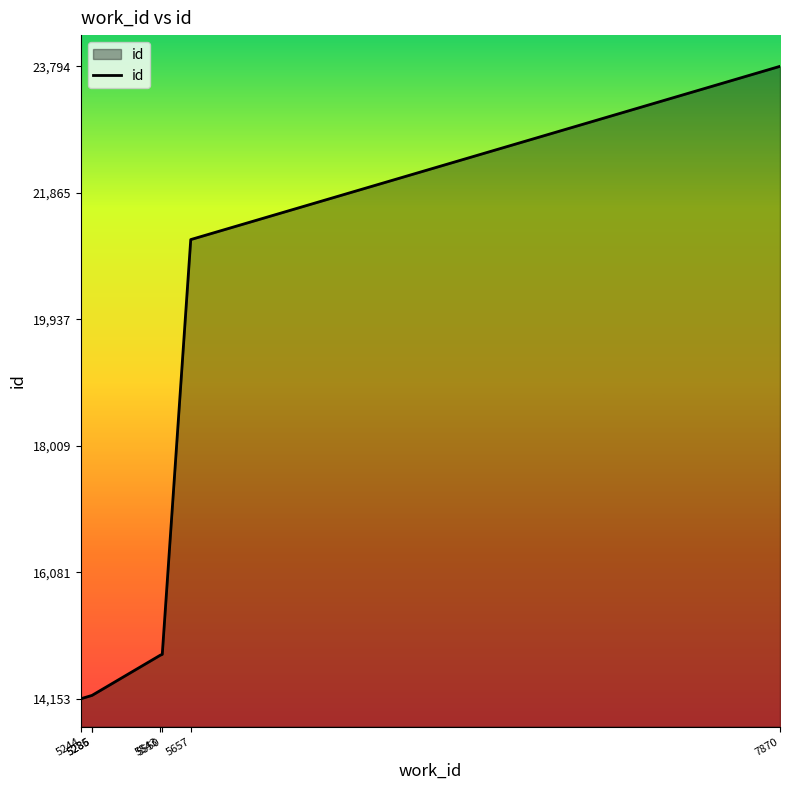

What is the change in value from 5244 to 5286?

+51